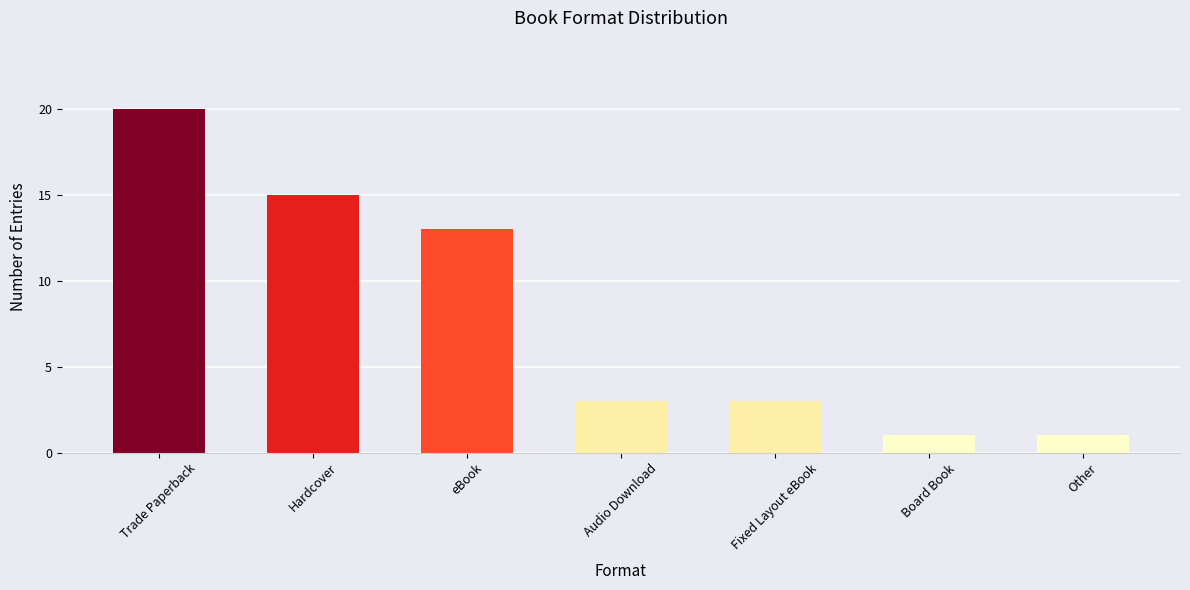

What is the label of the 5th bar from the left?

Fixed Layout eBook